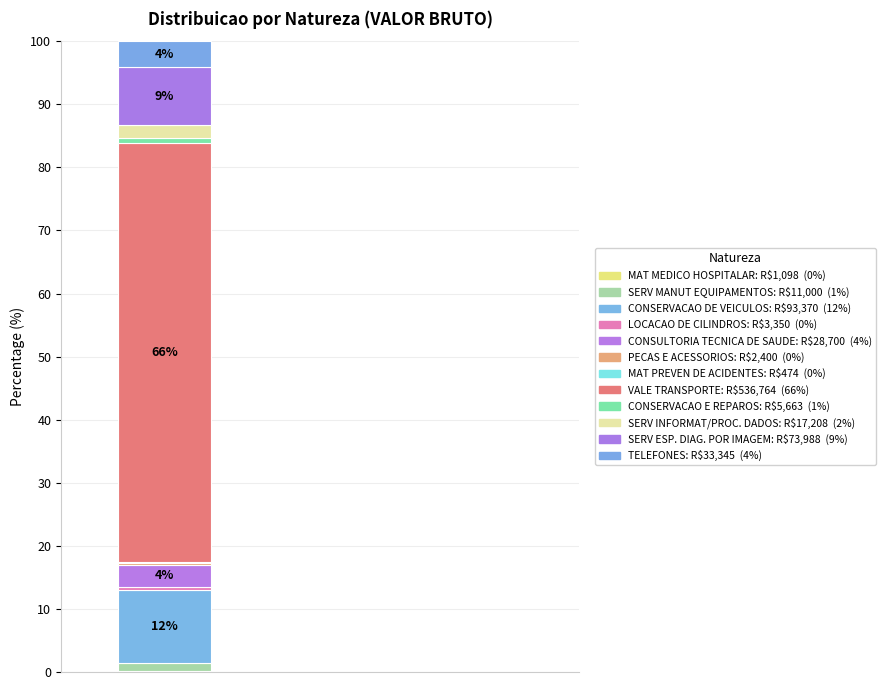

Does the chart contain stacked bars?

Yes